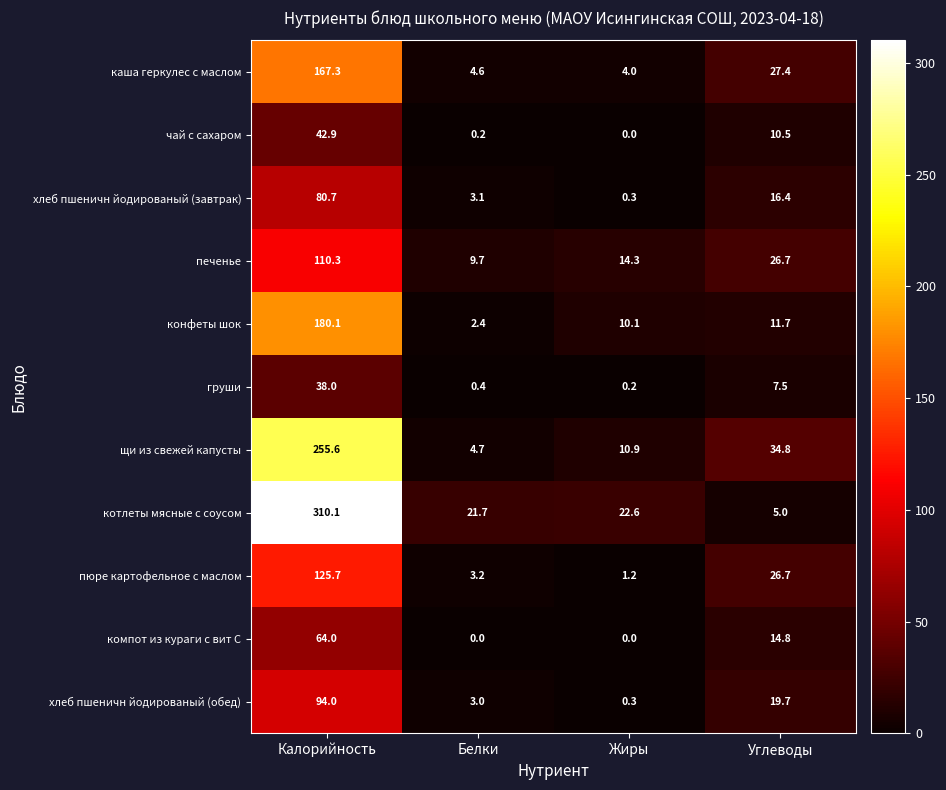

Between Калорийность and Жиры, which series saw the biggest shift?

котлеты мясные с соусом